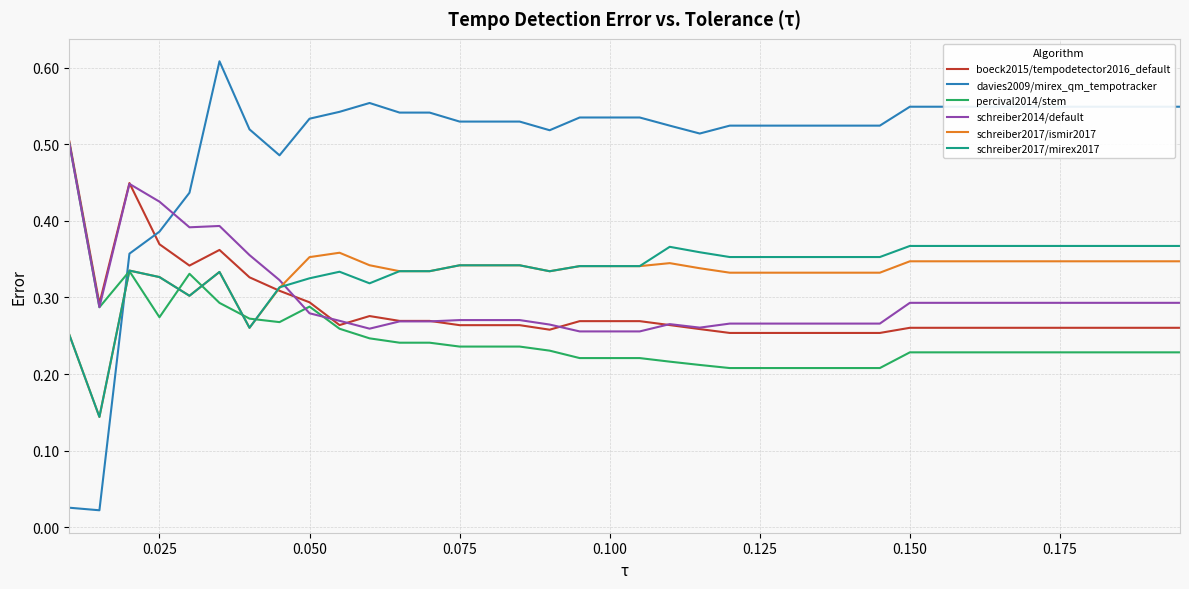

Which series has the largest total across all categories?

davies2009/mirex_qm_tempotracker